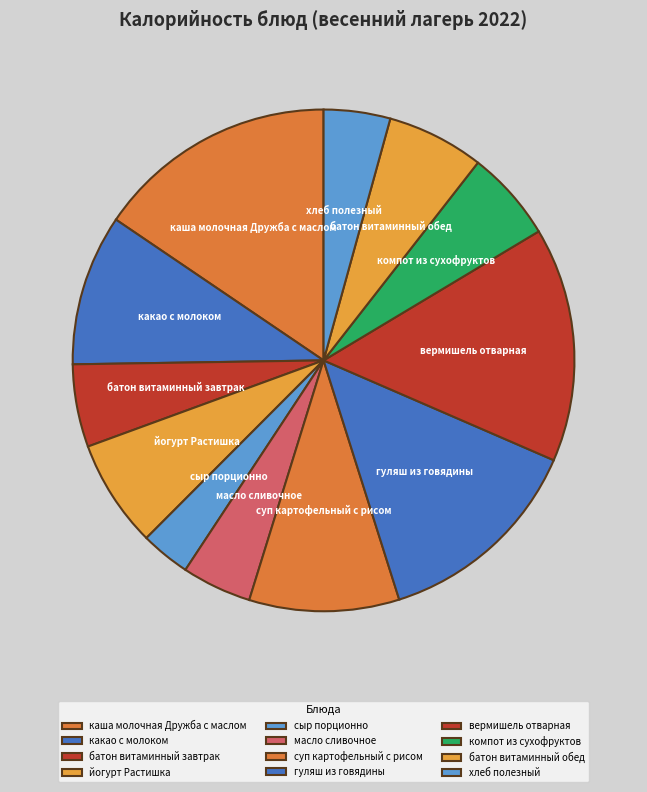

True or false: гуляш из говядины accounts for 4% of the total.

False